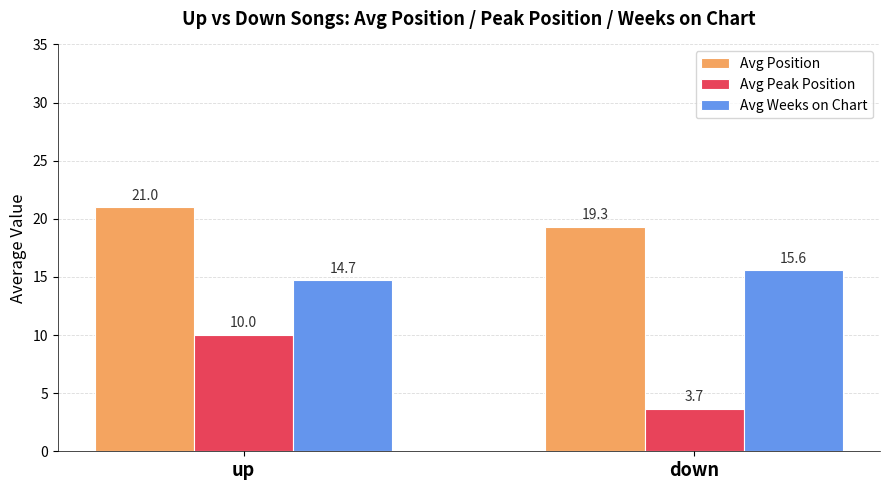

True or false: Avg Weeks on Chart has a value of 14.7 at up.

True